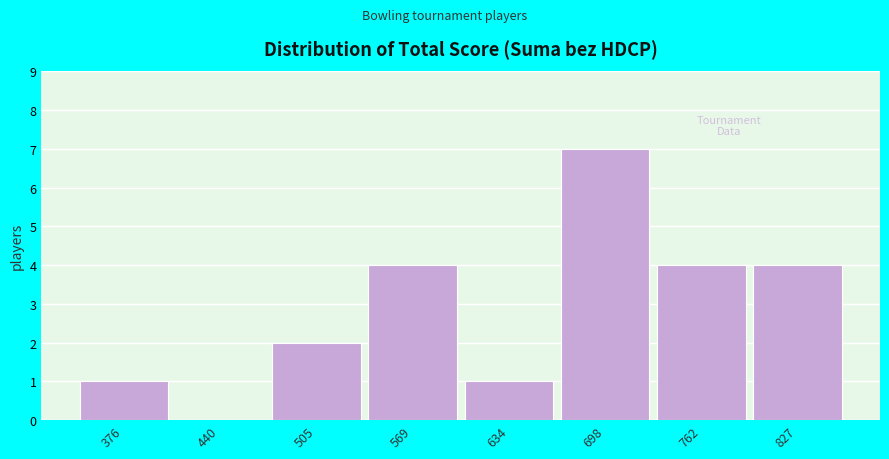

Reading left to right, transcribe all the data shown in this chart.

376=1	440=0	505=2	569=4	634=1	698=7	762=4	827=4